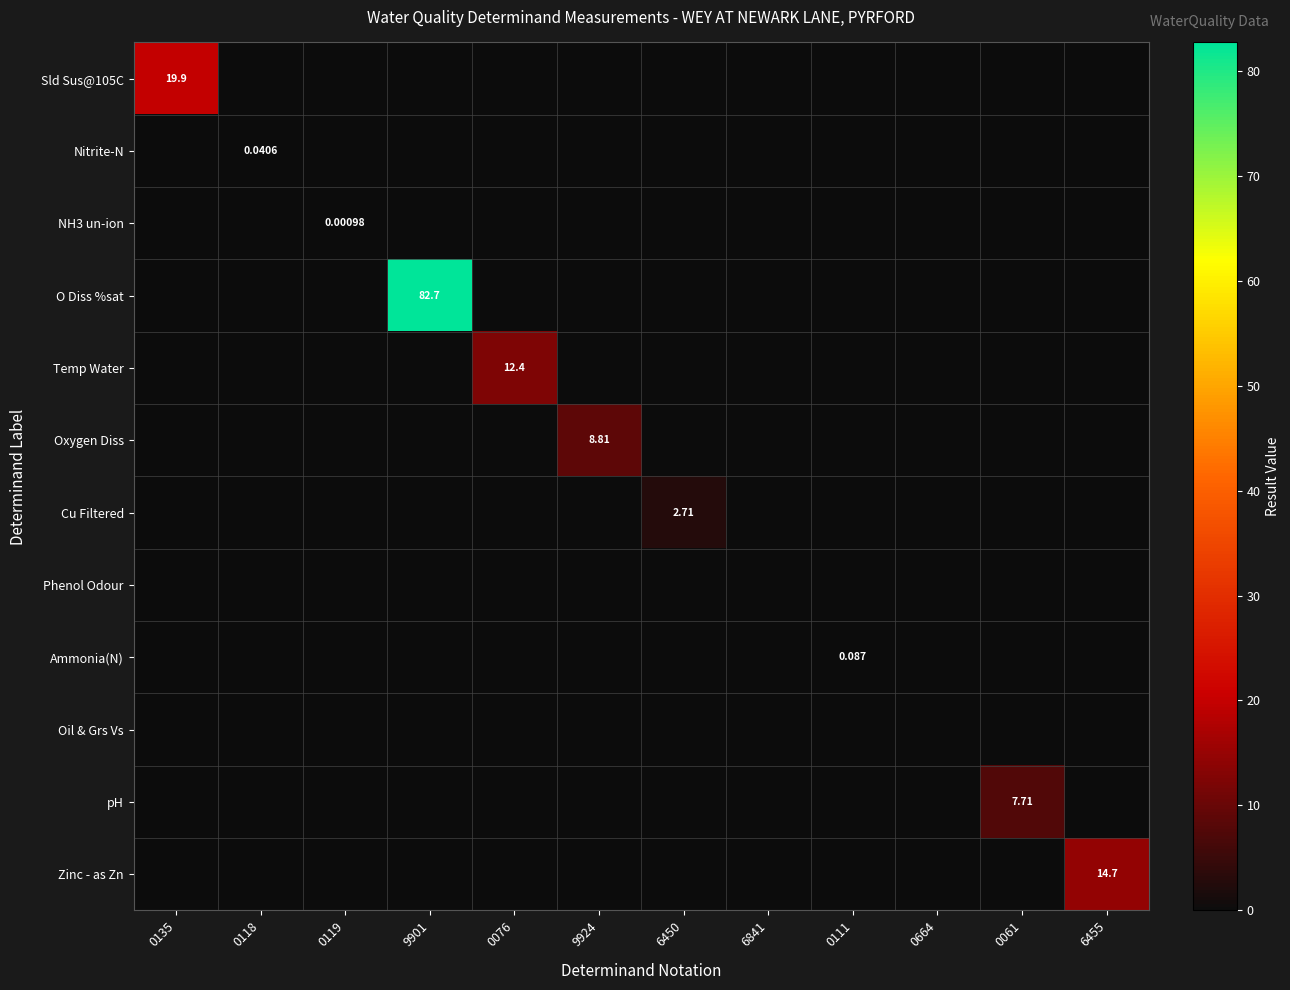

What is the difference between the Zinc - as Zn values at 6455 and 0664?

14.7